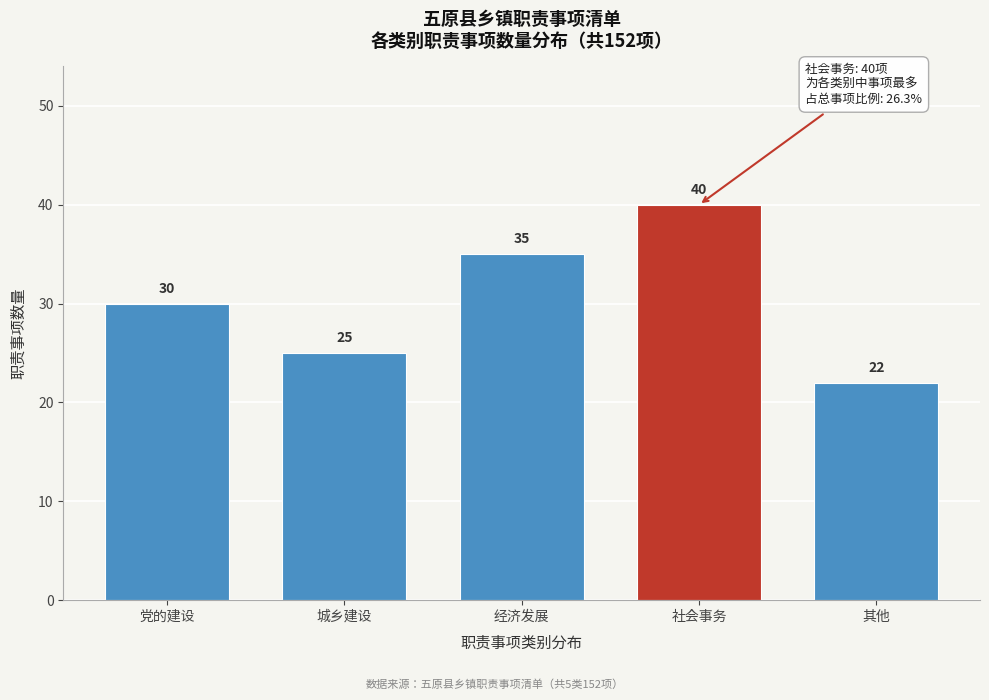

Reading right to left, what are all the values shown in this chart?

其他=22	社会事务=40	经济发展=35	城乡建设=25	党的建设=30